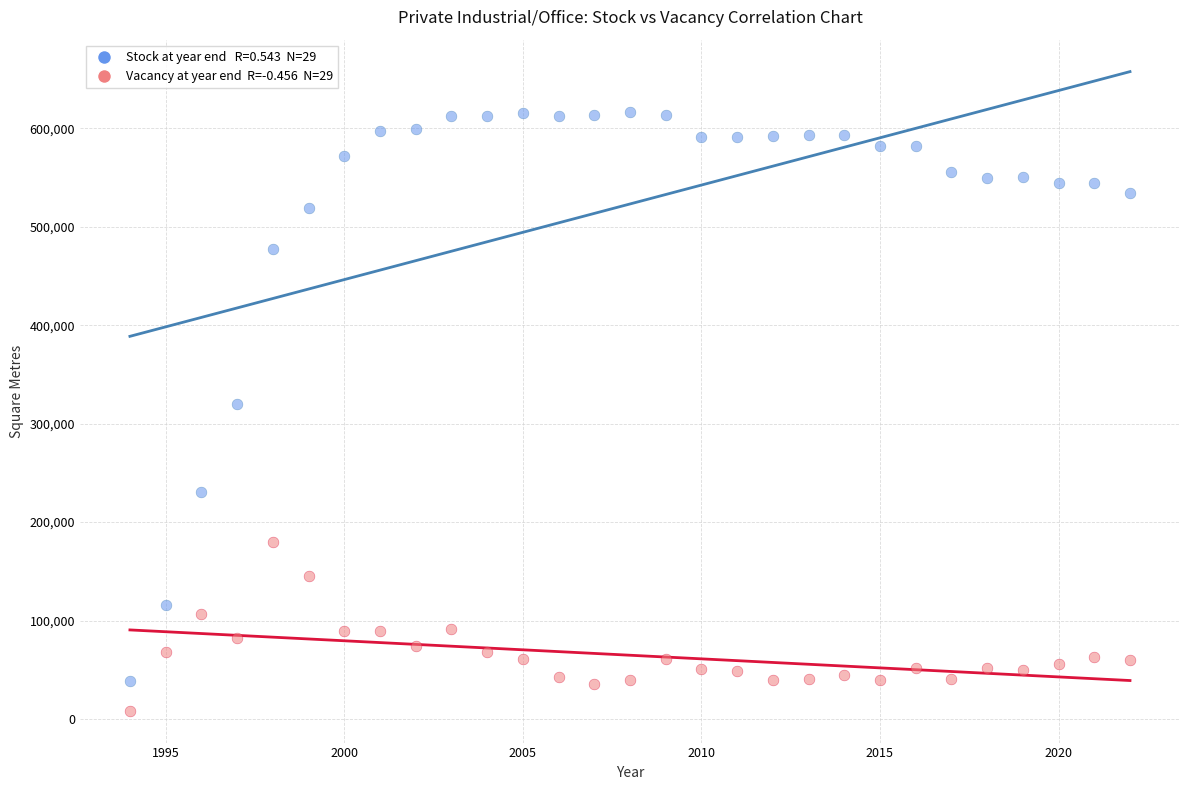

Across all data points, what is the range of Y values (max minus min)?

607600